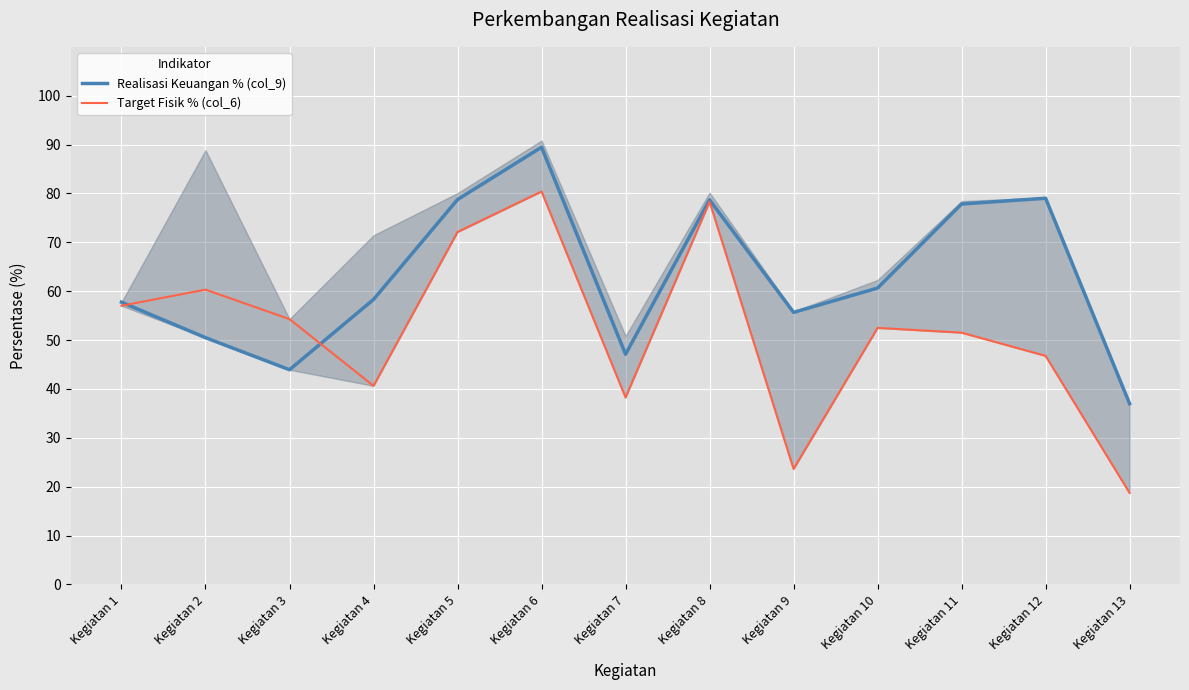

Reading right to left, extract all data points from this chart.

Realisasi Keuangan % (col_9): 37.0	79.0	77.8	60.6	55.7	78.7	47.1	89.5	78.8	58.3	43.9	50.5	57.8
Target Fisik % (col_6): 18.7	46.8	51.5	52.5	23.6	78.3	38.2	80.4	72.1	40.6	54.3	60.3	57.0